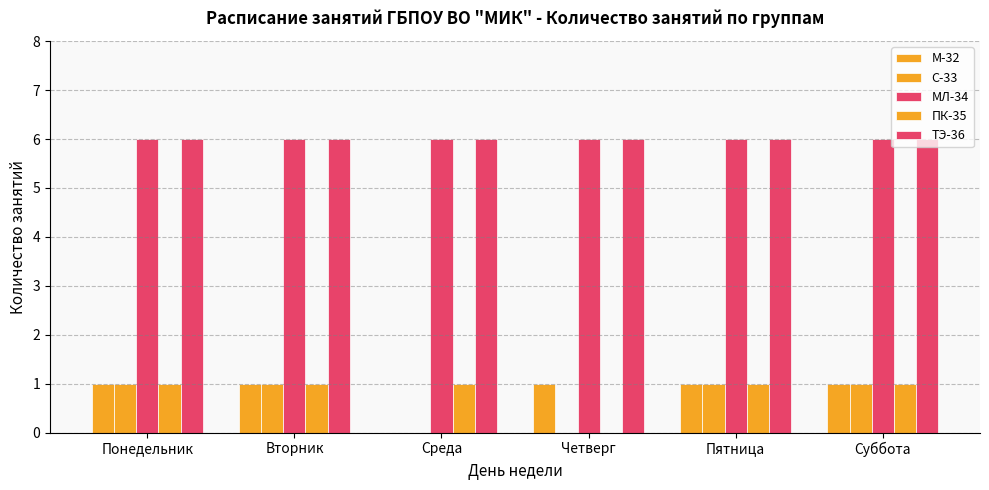

Does the chart contain stacked bars?

No